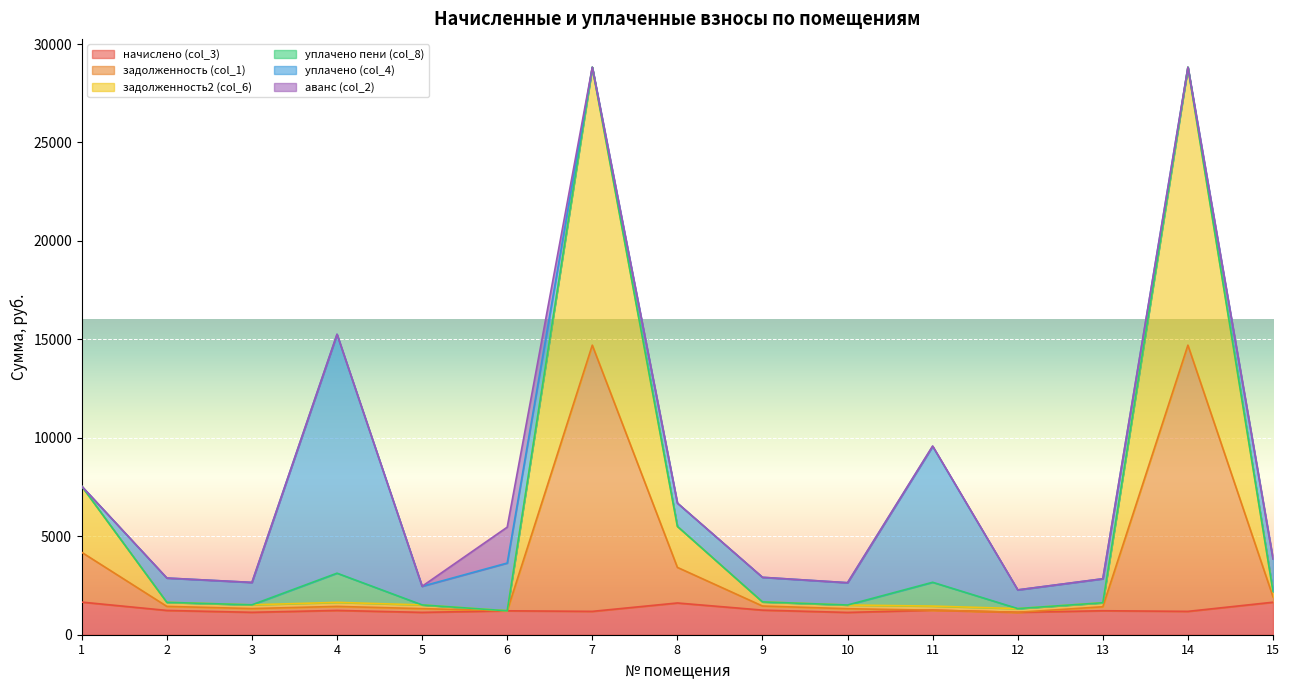

What are all the series names shown in the legend?

начислено (col_3), задолженность (col_1), задолженность2 (col_6), уплачено пени (col_8), уплачено (col_4), аванс (col_2)